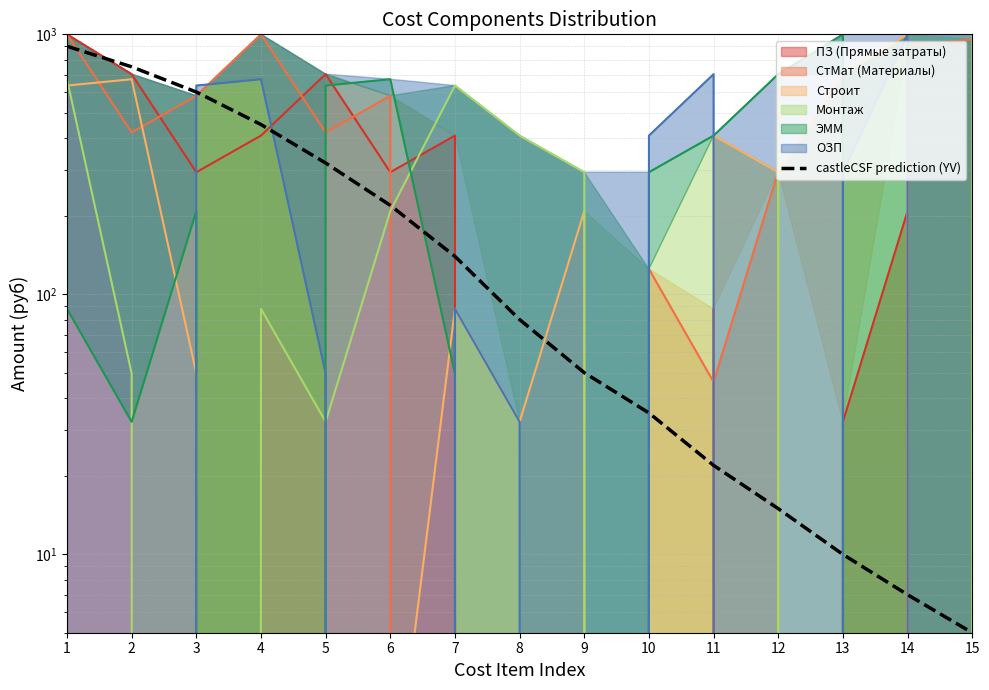

How many data points are above 80?

7